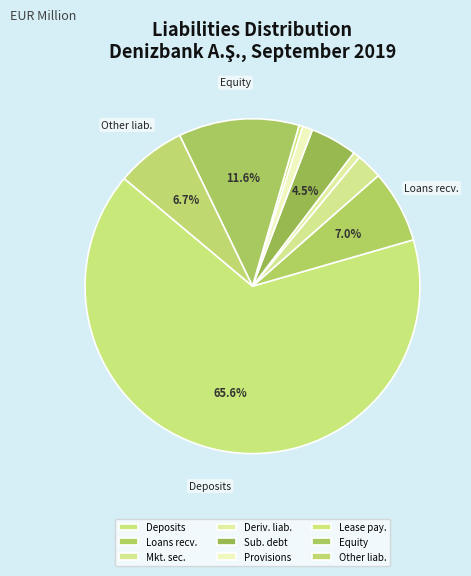

How many slices are in this pie chart?

9